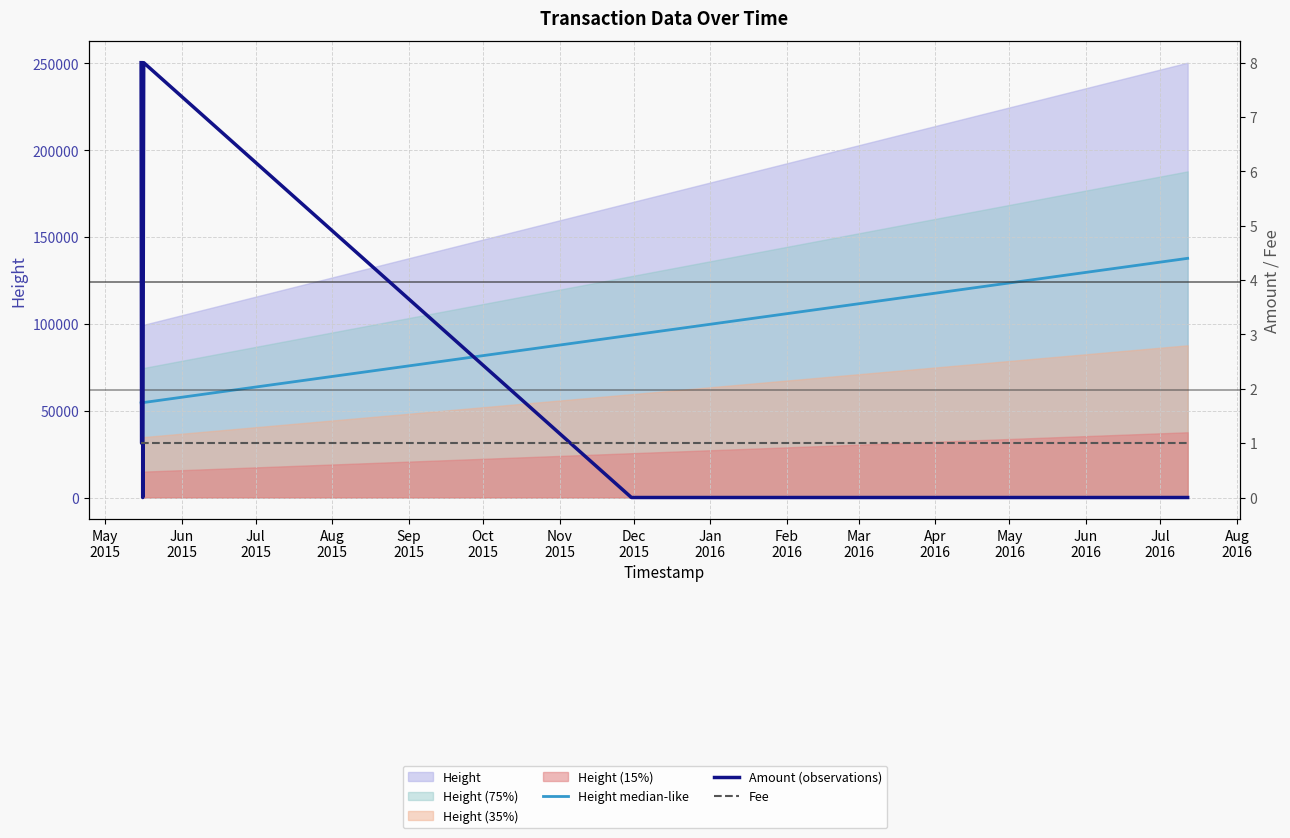

Reading left to right, extract all data points from this chart.

Height median-like: 54507.8	54547.4	54567.7	54641.4	54642.0	54642.5	54713.5	93511.6	137746.4
Amount (observations): 8.0	1.0	1.0	1.0	0.0	0.0	8.0	0.0	0.0
Fee: 1.0	1.0	1.0	1.0	1.0	1.0	1.0	1.0	1.0